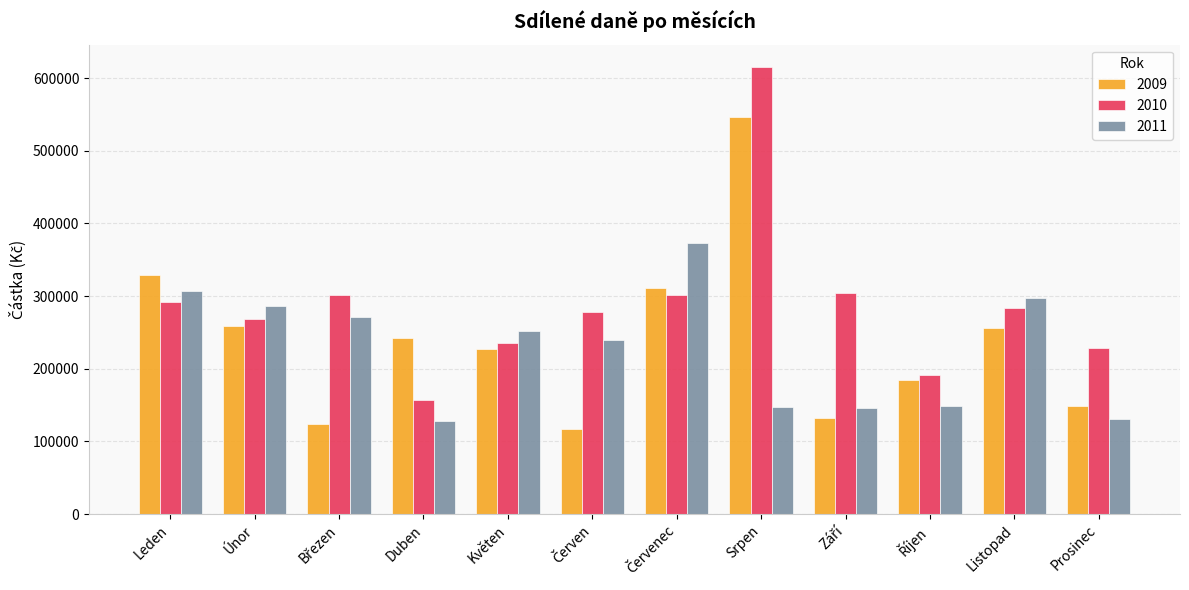

What is the minimum value for 2011?

128455.4